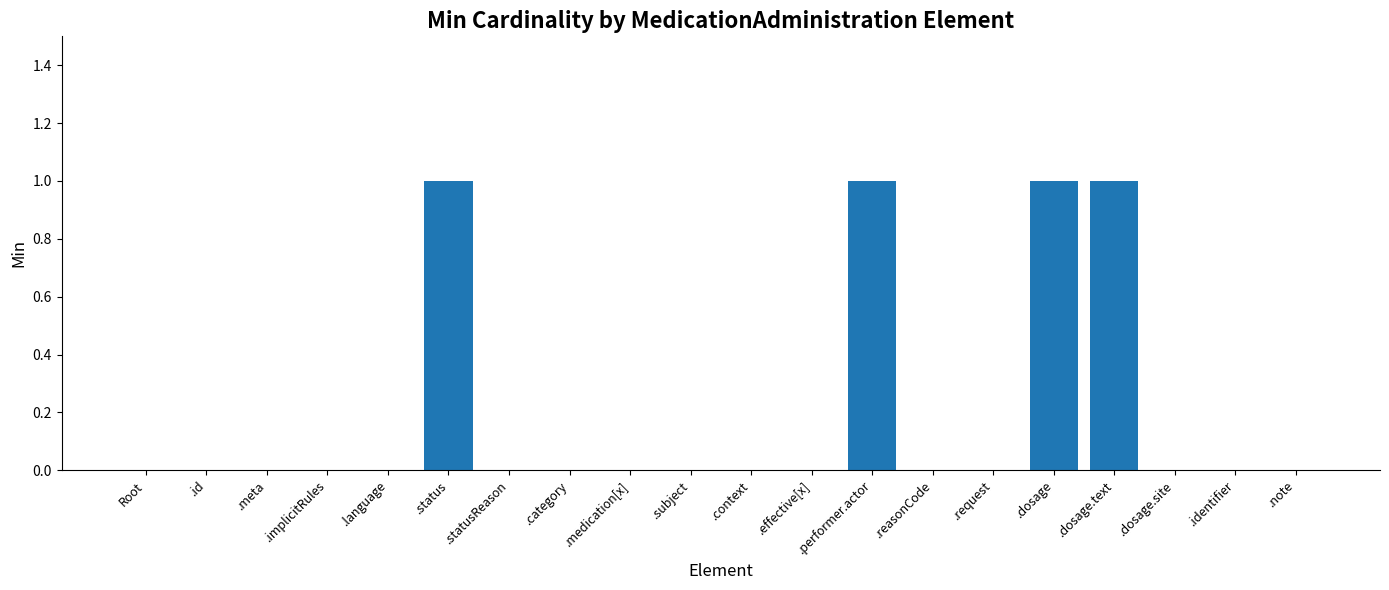

Reading right to left, extract all data points from this chart.

.note=0	.identifier=0	.dosage.site=0	.dosage.text=1	.dosage=1	.request=0	.reasonCode=0	.performer.actor=1	.effective[x]=0	.context=0	.subject=0	.medication[x]=0	.category=0	.statusReason=0	.status=1	.language=0	.implicitRules=0	.meta=0	.id=0	Root=0